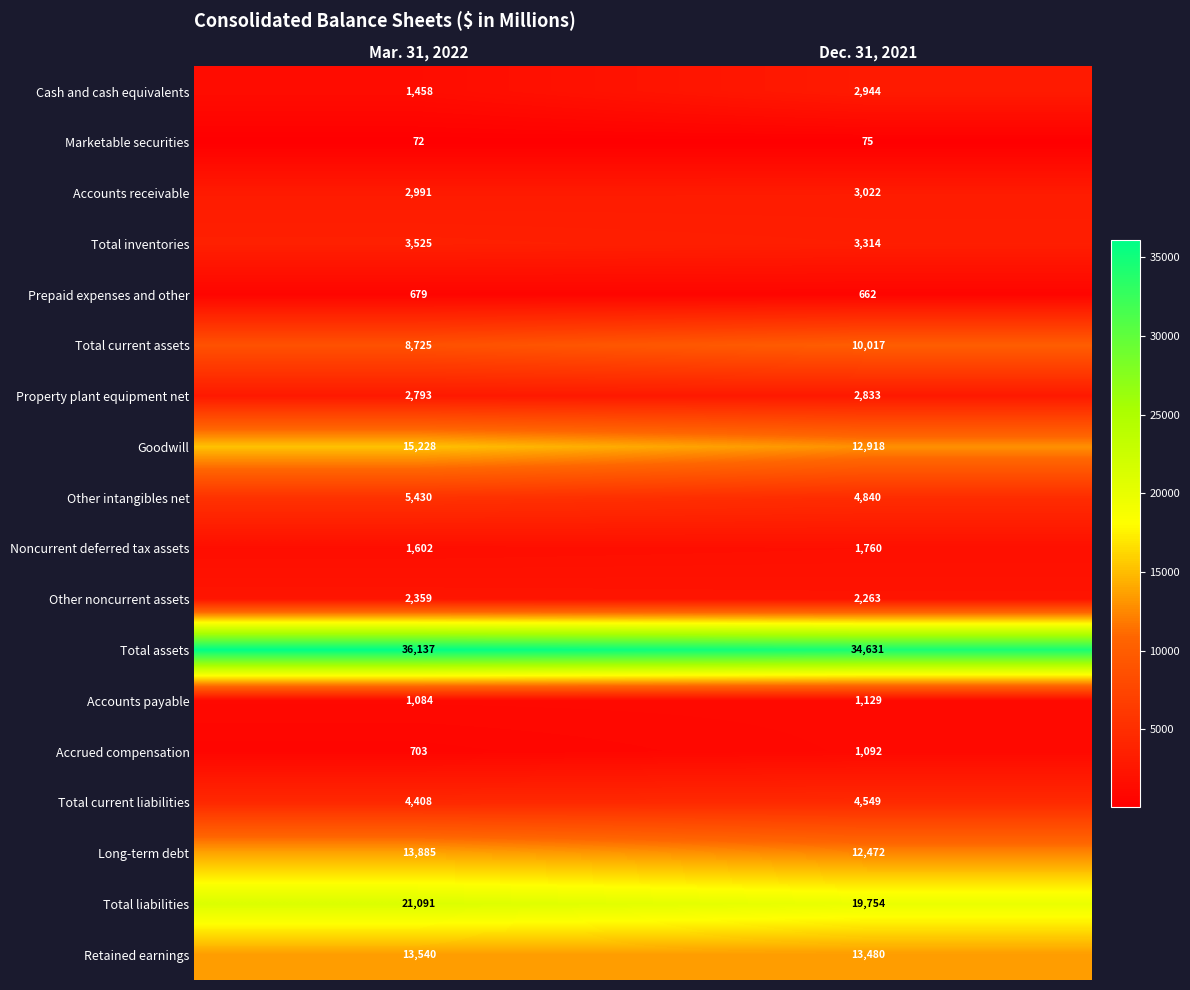

How many data points in Total inventories are less than 3525?

1